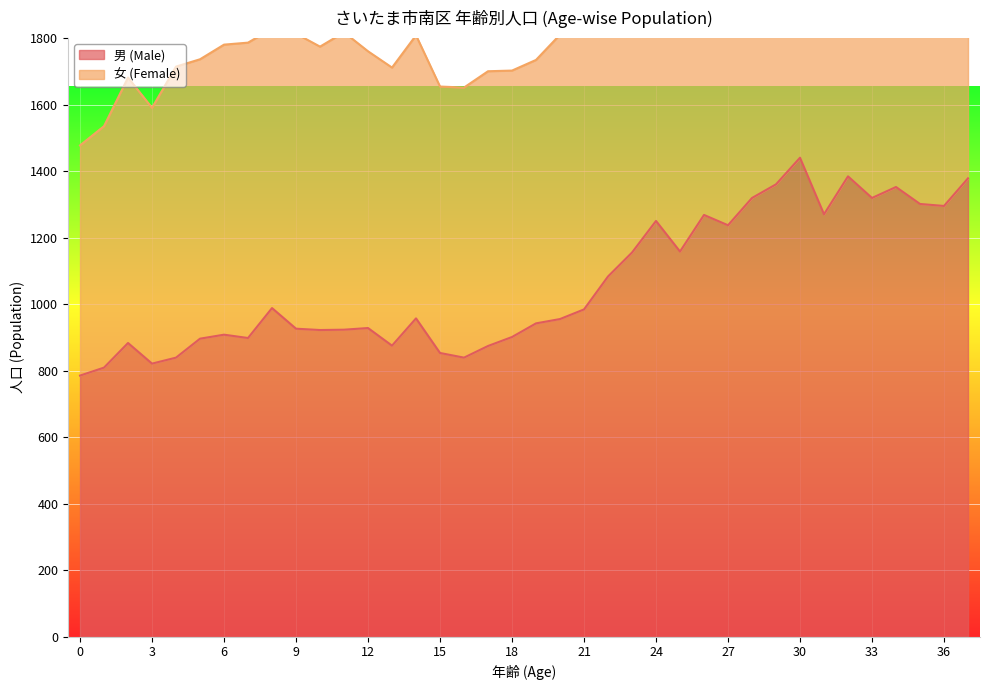

What is the average value of the 女 (Female) series?

2069